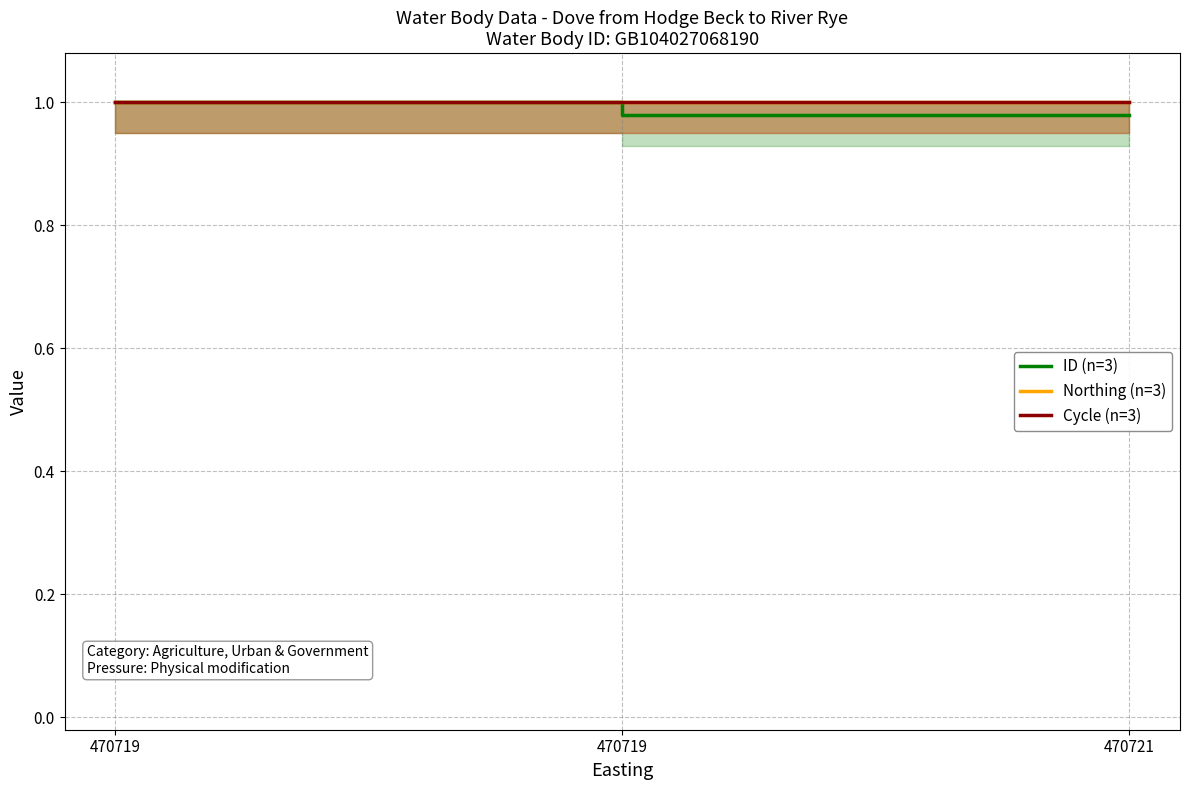

What is the approximate value of ID (n=3) at 470719?

1.0